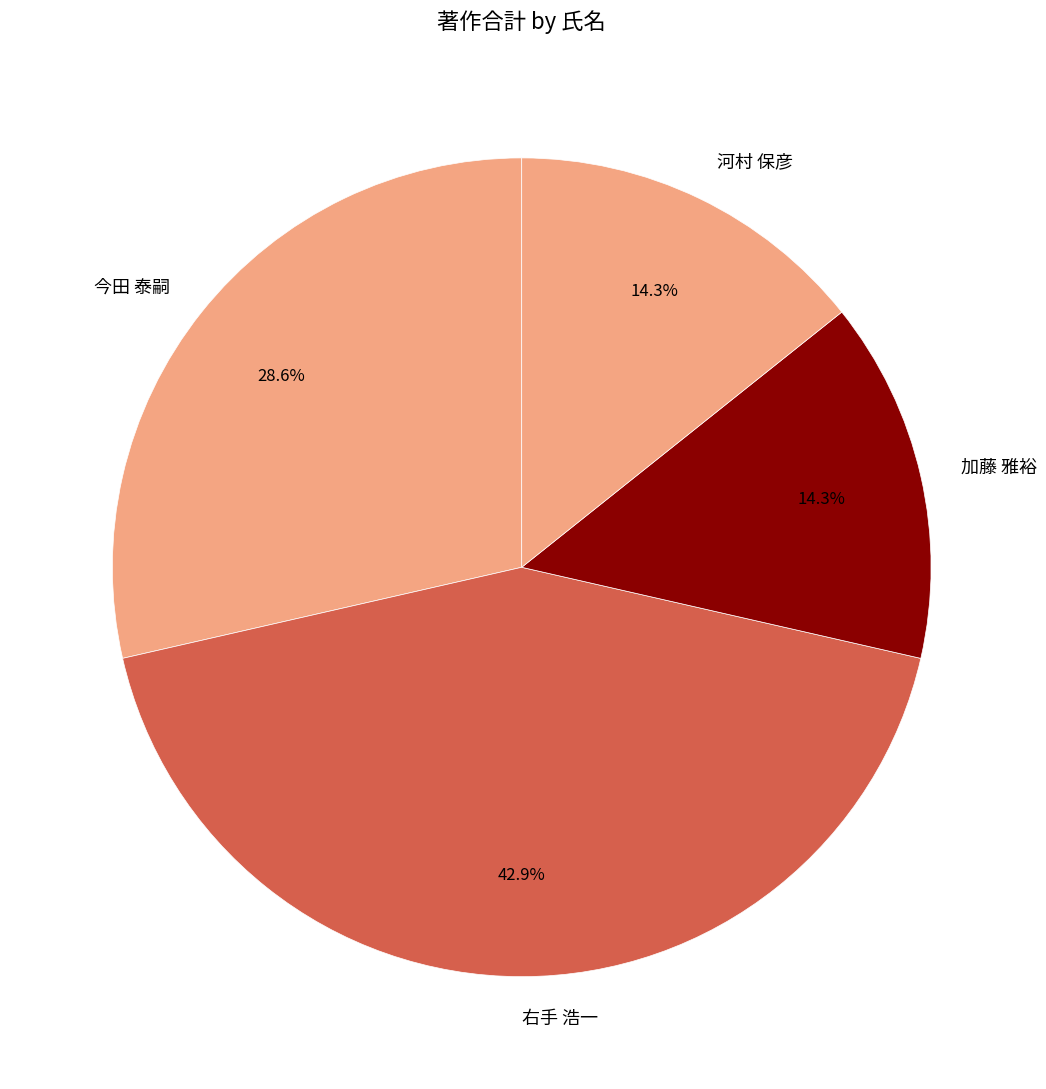

What is the largest slice in the pie chart?

右手 浩一